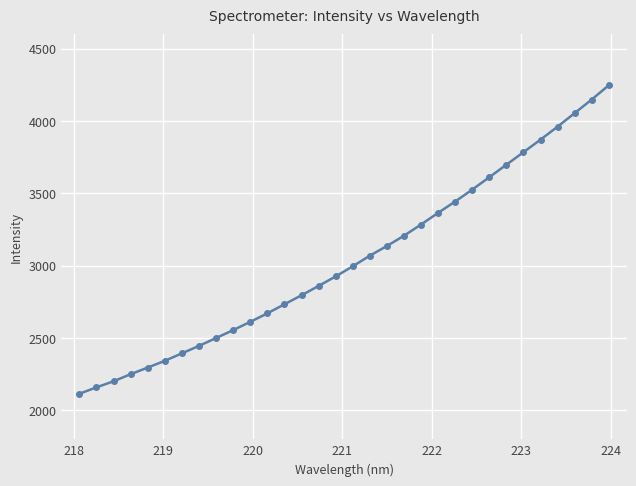

What is the difference between the maximum and second lowest values?

2088.2